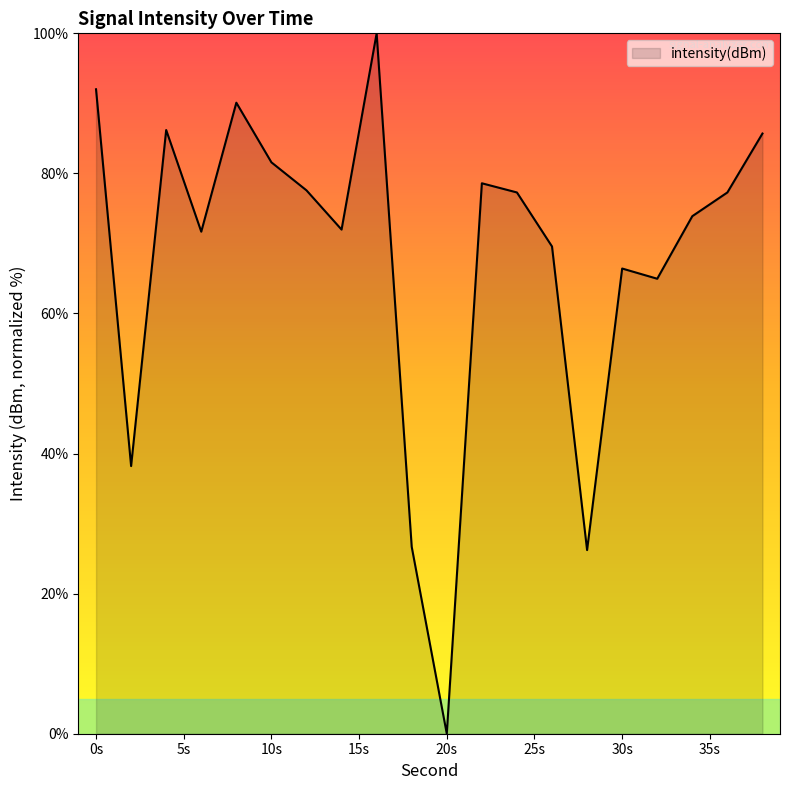

What is the greatest value displayed?

100.0